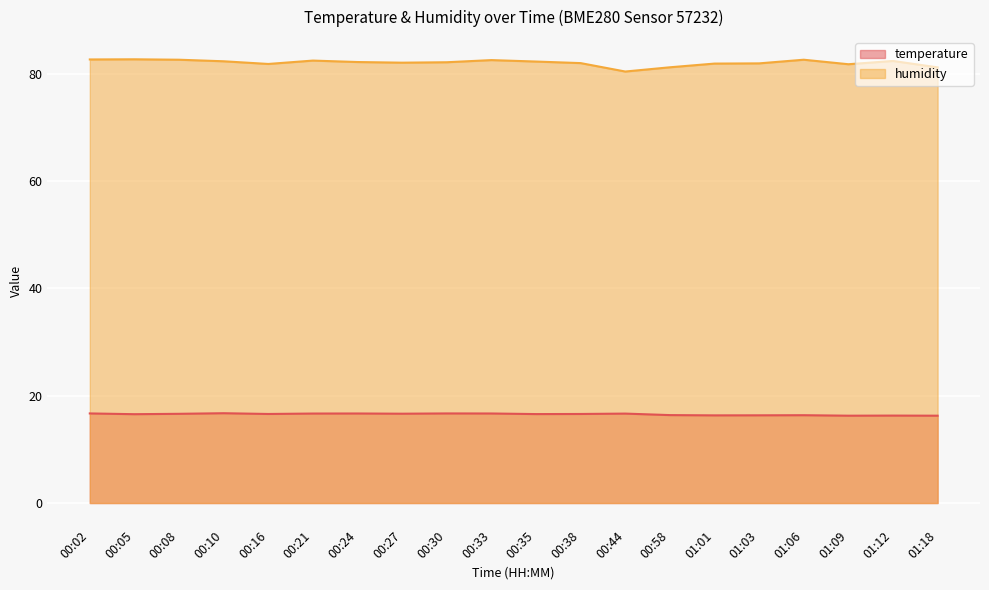

What is the difference between the maximum and minimum values in the humidity series?

2.3